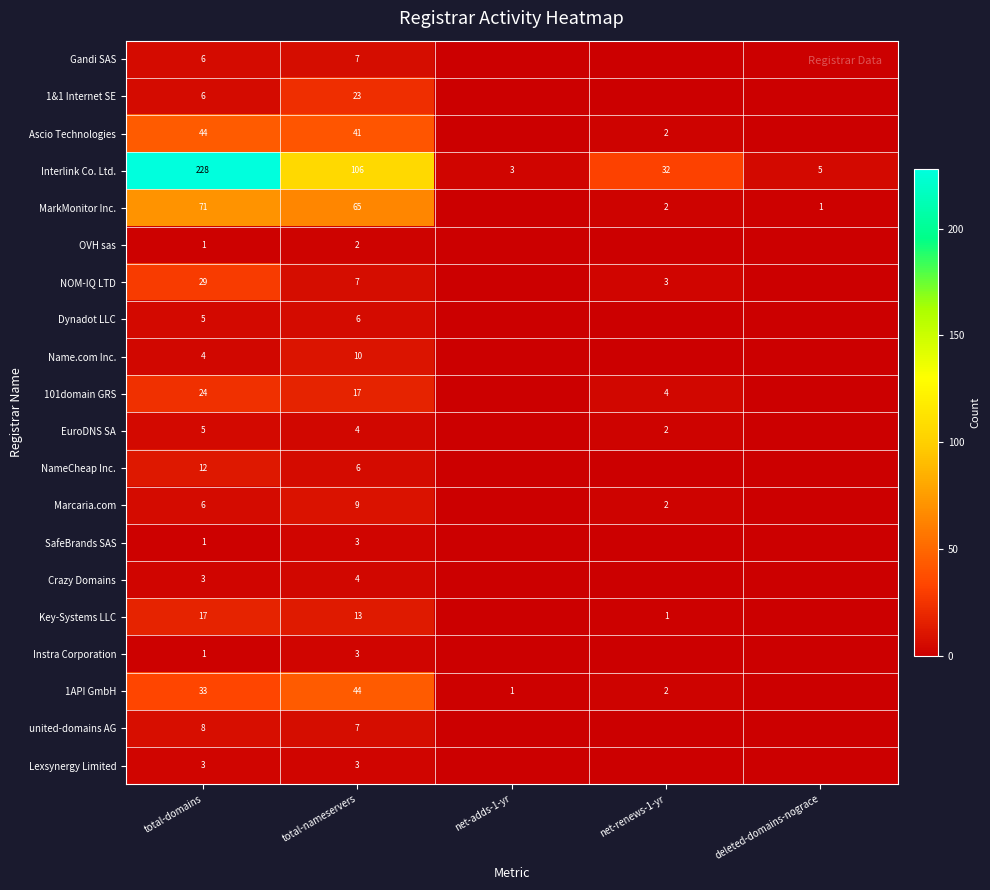

The value of united-domains AG at total-nameservers is 4. True or false?

False